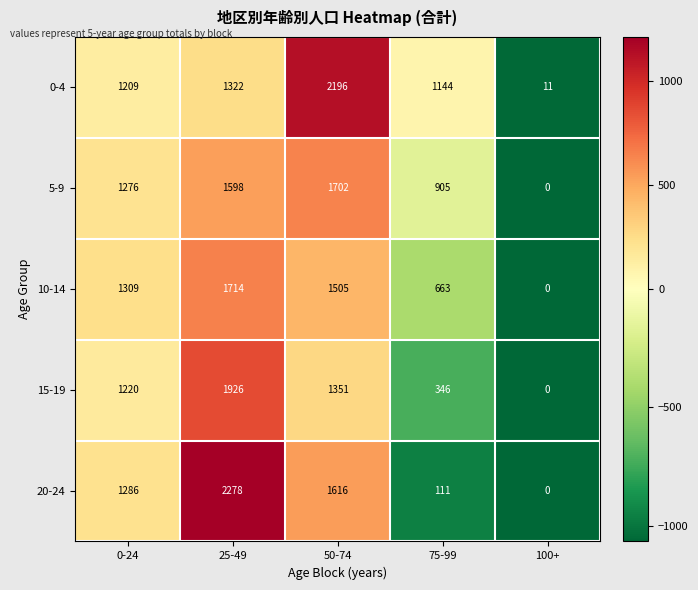

Reading left to right, what are all the values shown in this chart?

0-4: 1209	1322	2196	1144	11
5-9: 1276	1598	1702	905	0
10-14: 1309	1714	1505	663	0
15-19: 1220	1926	1351	346	0
20-24: 1286	2278	1616	111	0